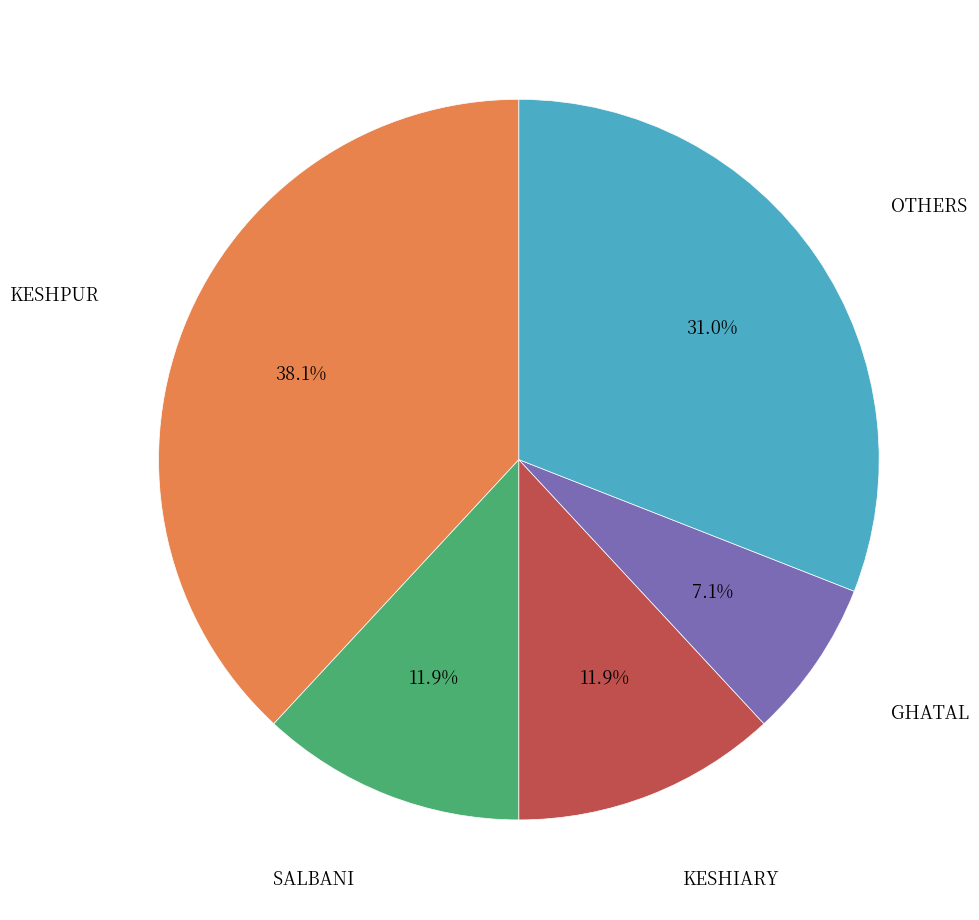

To the nearest percent, what is the difference between the largest and smallest slice percentages?

31%